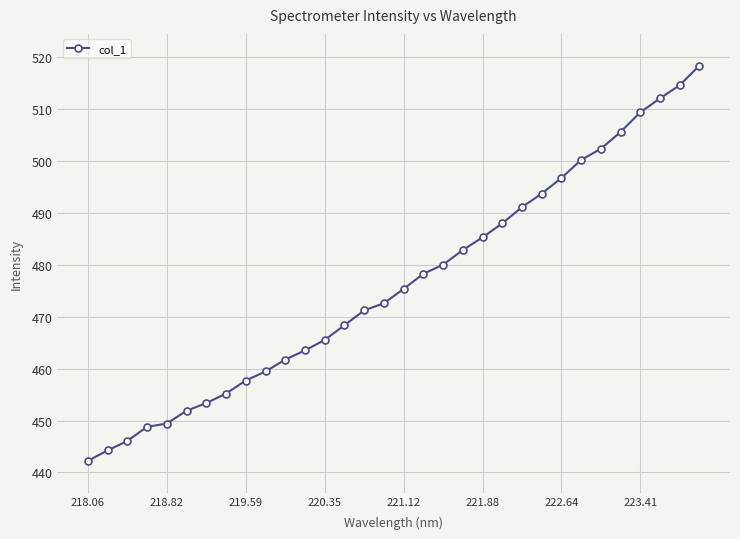

What is the difference between the maximum and minimum values?

76.2